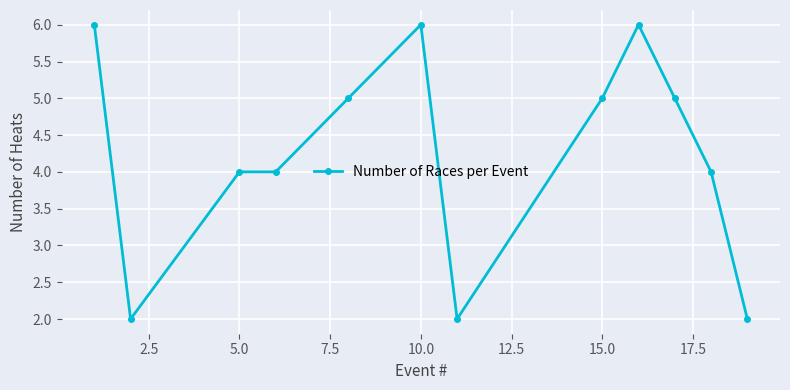

True or false: there are more than 0 points higher than both neighbors.

True